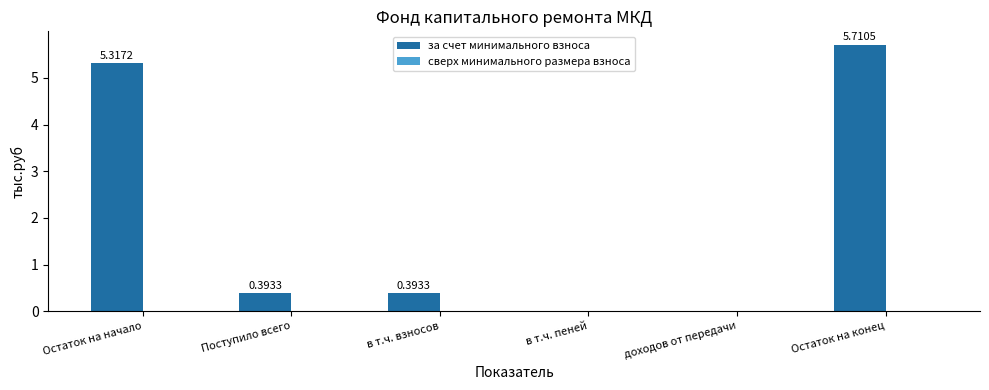

What is the sum of all values?

11.8